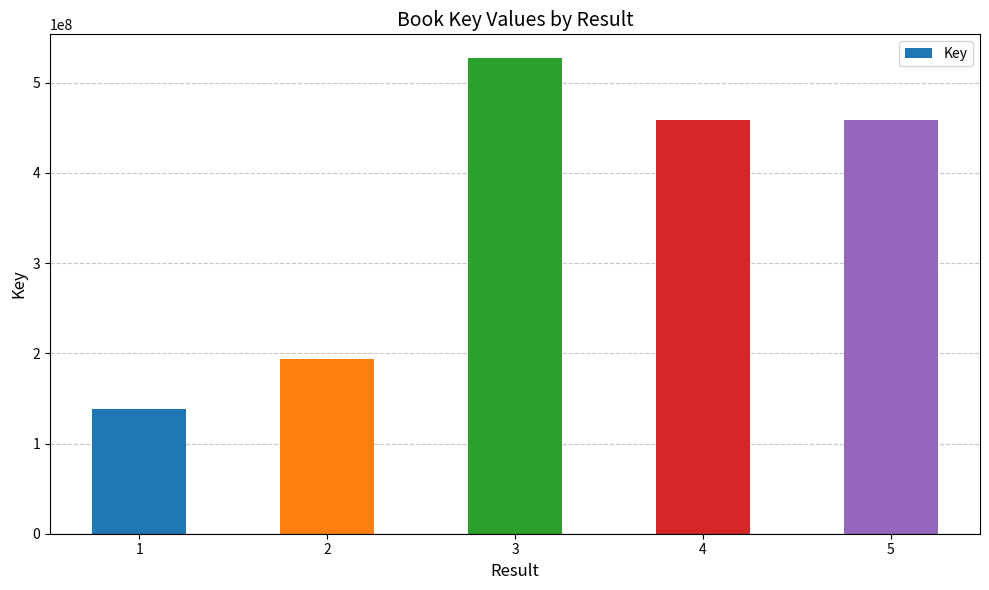

Which label corresponds to the largest value in the chart?

3